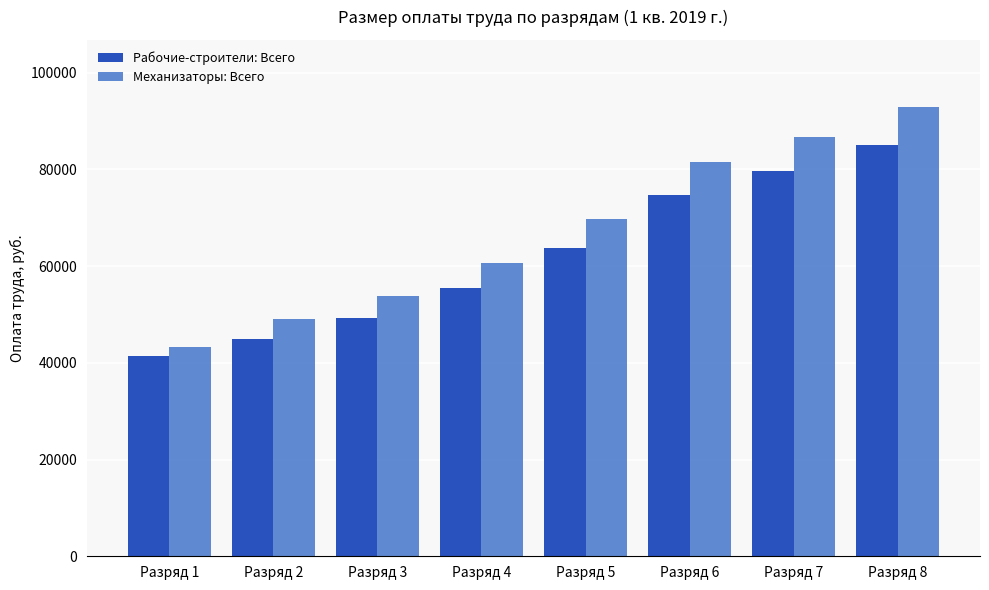

List the labels in order of Механизаторы: Всего value, smallest first.

Разряд 1, Разряд 2, Разряд 3, Разряд 4, Разряд 5, Разряд 6, Разряд 7, Разряд 8